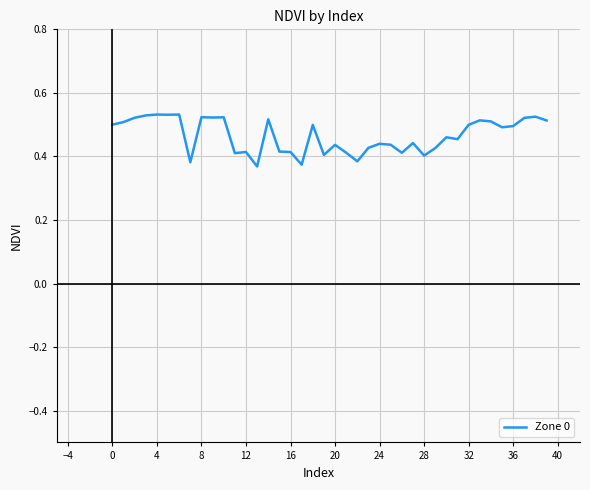

How many lines are shown in the chart?

1